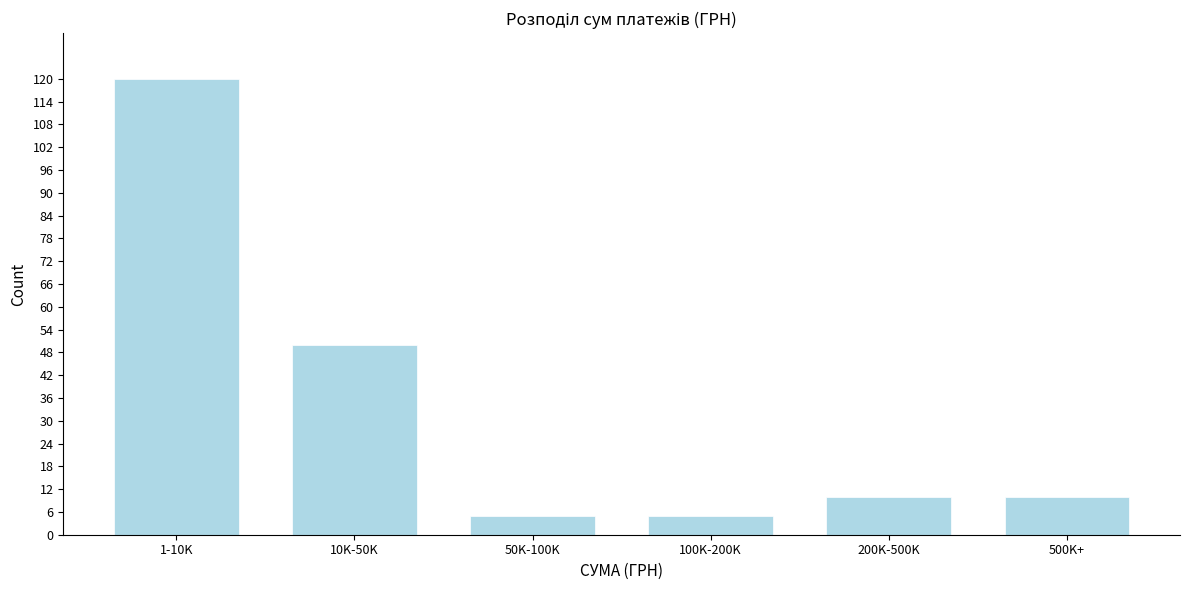

Reading right to left, extract all data points from this chart.

500K+=10	200K-500K=10	100K-200K=5	50K-100K=5	10K-50K=50	1-10K=120